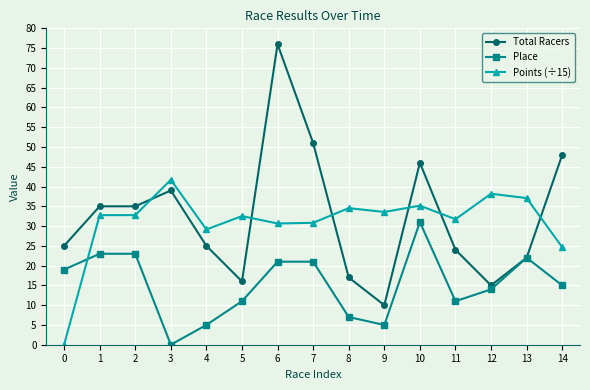

In Place, how many points are lower than both neighbors (excluding endpoints)?

3